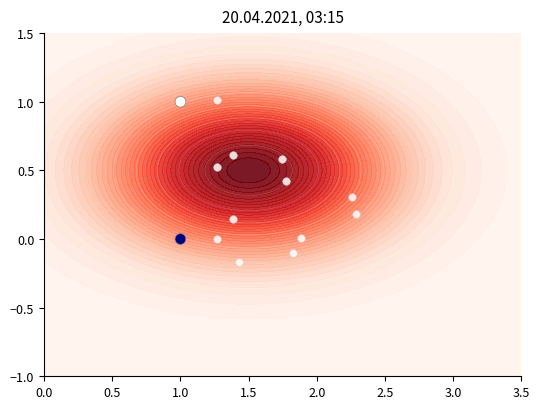

The chart shows a value of -1 at 1.0. True or false?

False